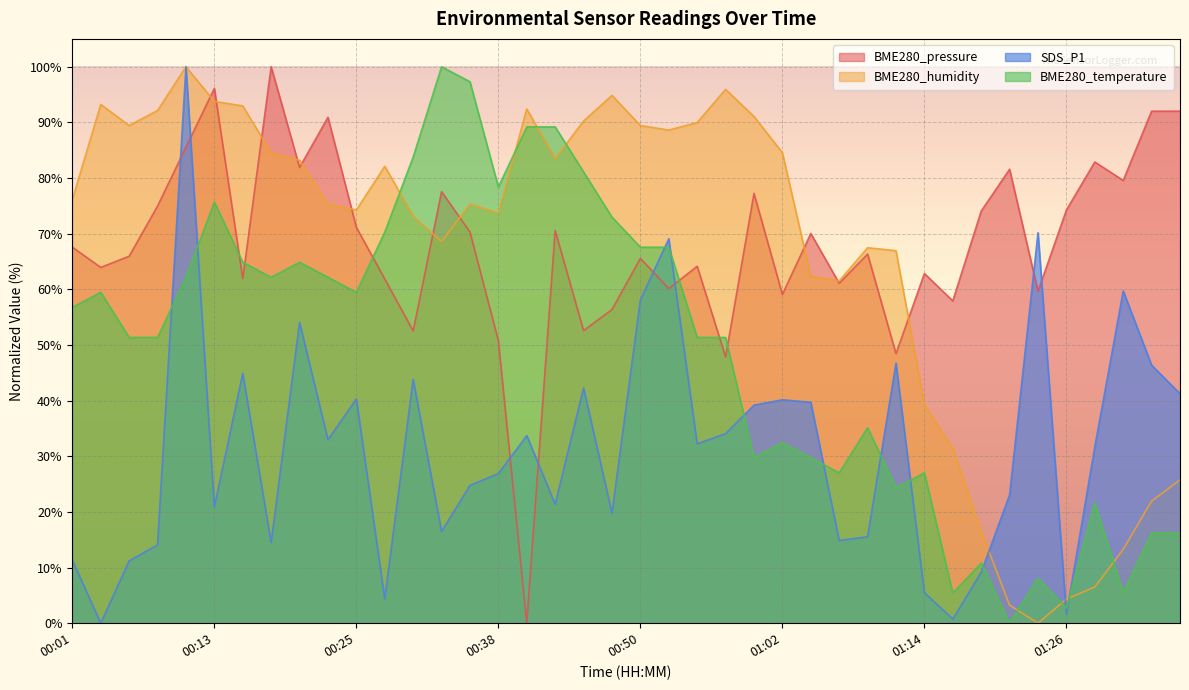

At which label is BME280_temperature closest to 50?

00:06